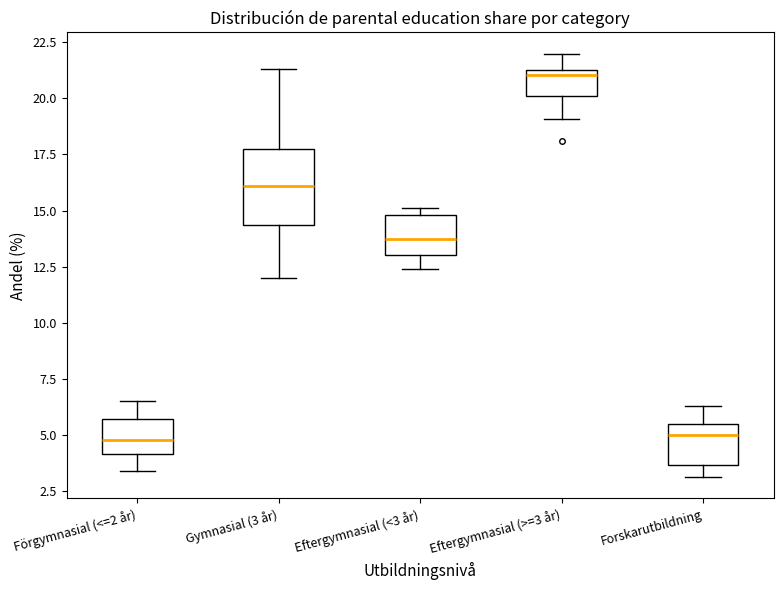

Reading left to right, transcribe this box plot: for each box, give where its median line is, the range the box spans, and where its two whiskers end, as read against the y-axis. The values are not printed on the chart, so give them approximately, as read against the axis.

Förgymnasial (<=2 år): median 5.0, box 4.0 to 5.5, whiskers 3.5 to 6.5
Gymnasial (3 år): median 16.0, box 14.5 to 18.0, whiskers 12.0 to 21.5
Eftergymnasial (<3 år): median 14.0, box 13.0 to 15.0, whiskers 12.5 to 15.0 (just above the box's upper edge)
Eftergymnasial (>=3 år): median 21.0, box 20.0 to 21.5, whiskers 19.0 to 22.0
Forskarutbildning: median 5.0, box 3.5 to 5.5, whiskers 3.0 to 6.5